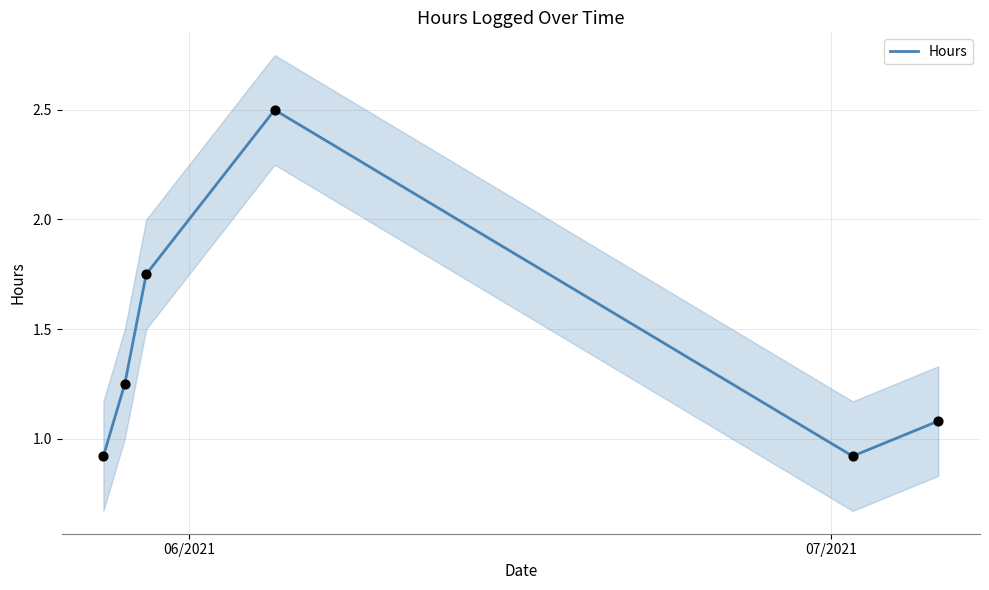

What is the lowest value of the Hours series?

0.9